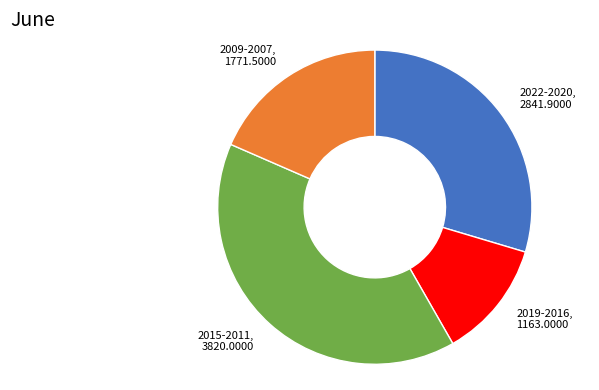

Count the number of slices in the pie.

4